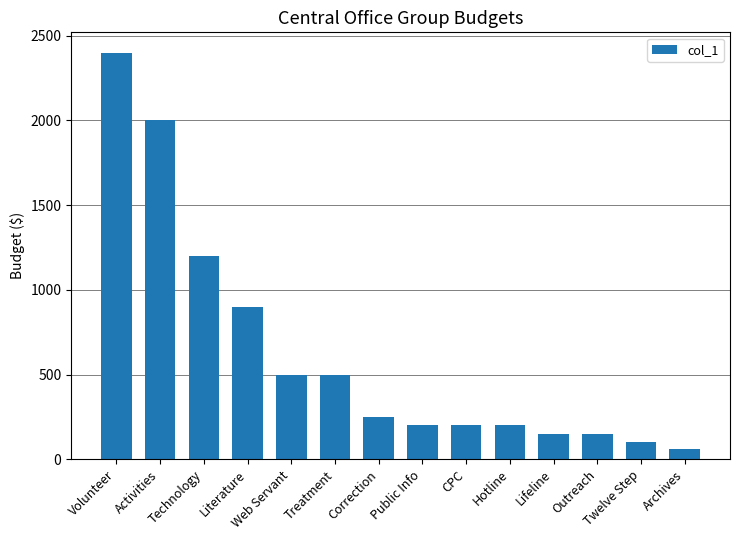

Read the value at Volunteer.

2400